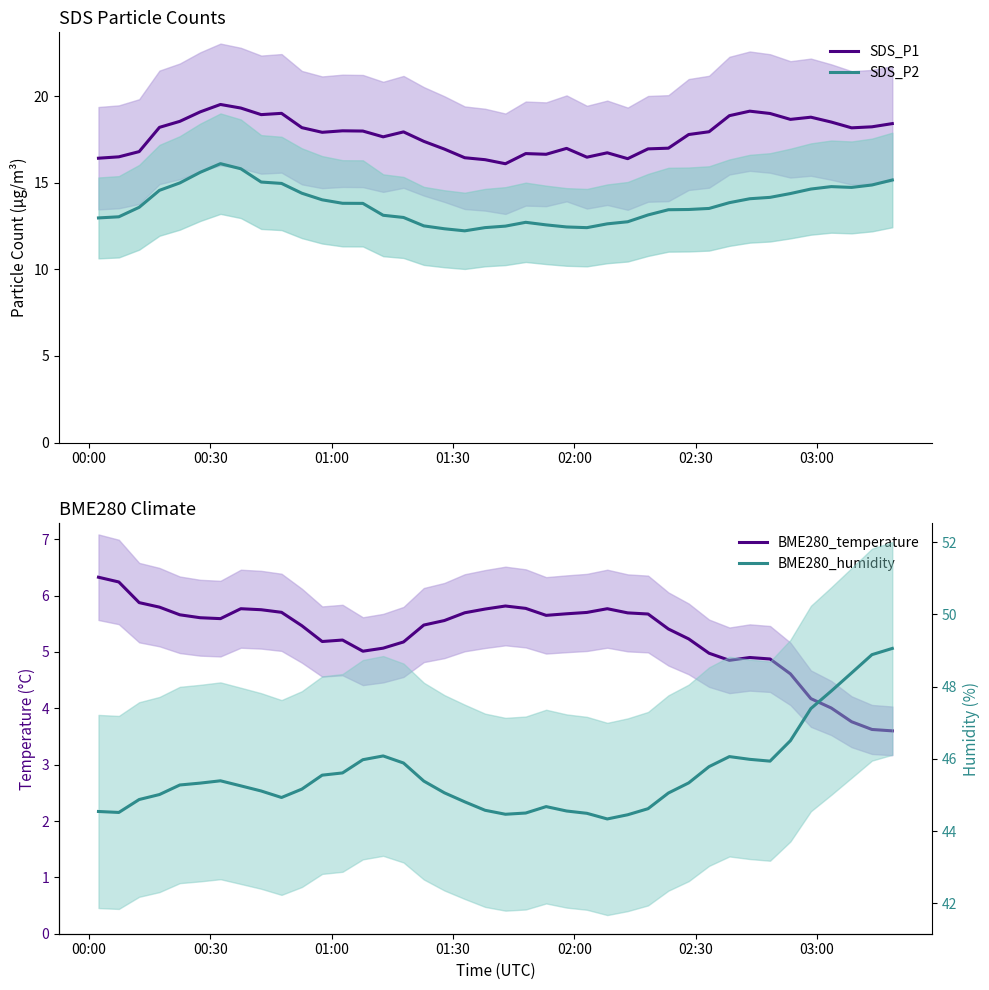

How many interior local valleys does the BME280_temperature series have?

5